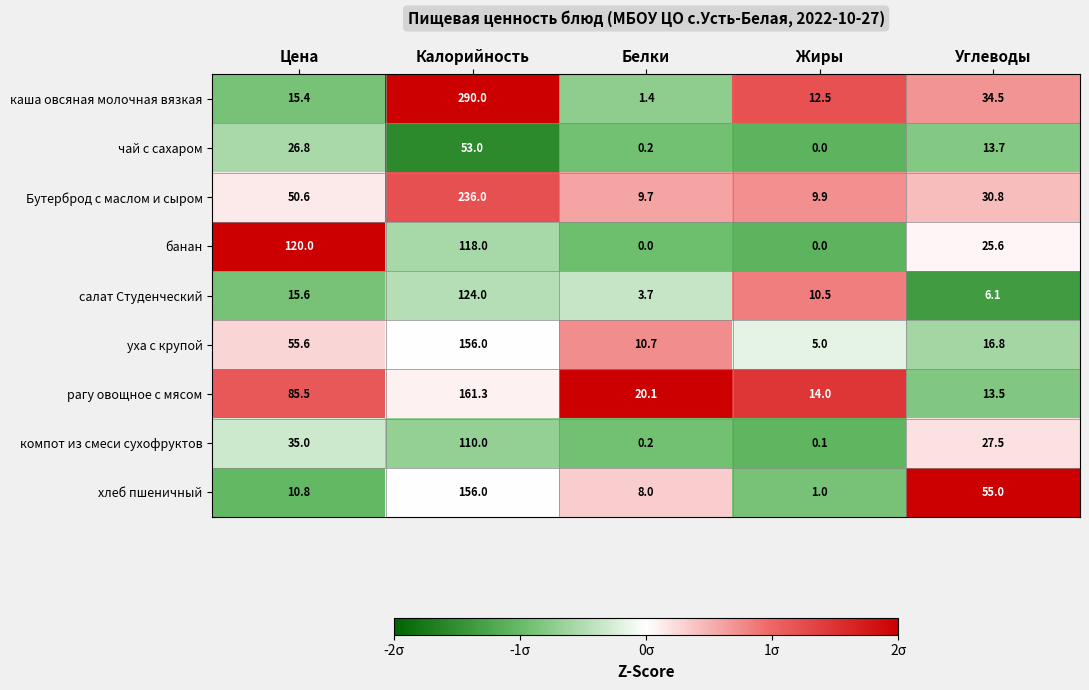

What is the sum of the банан values at Цена and Жиры?

120.0